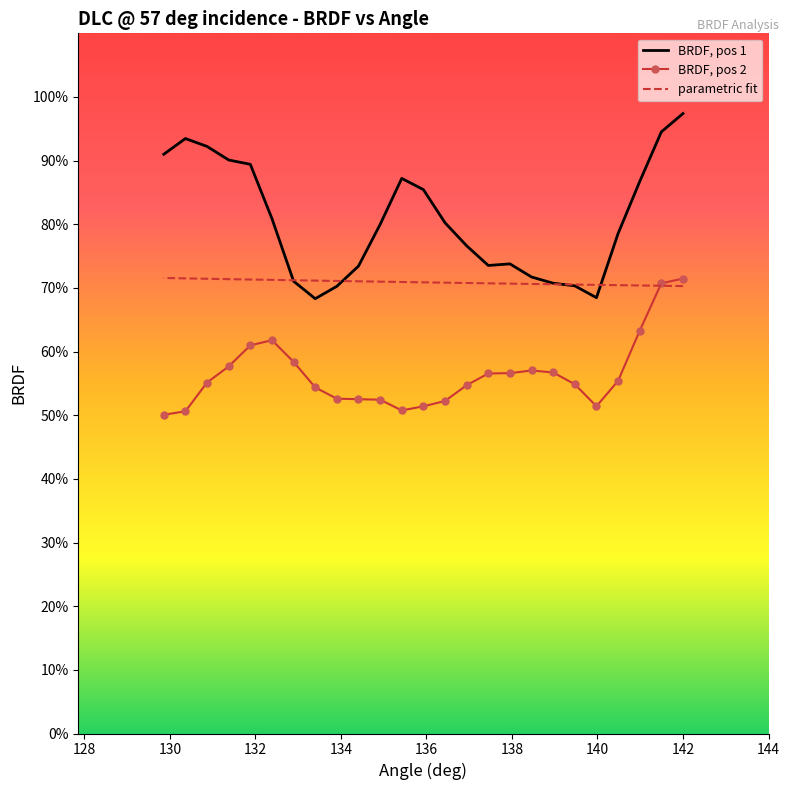

Count the number of data series in this chart.

3